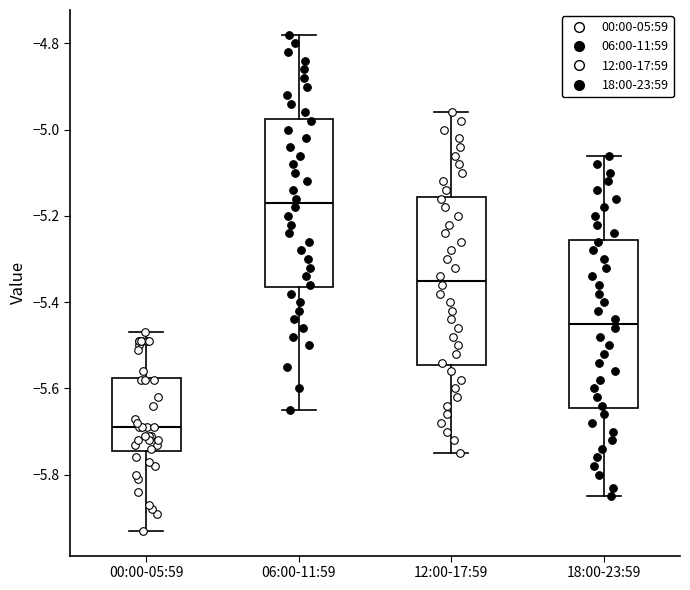

Which box's median line is the highest?

06:00-11:59